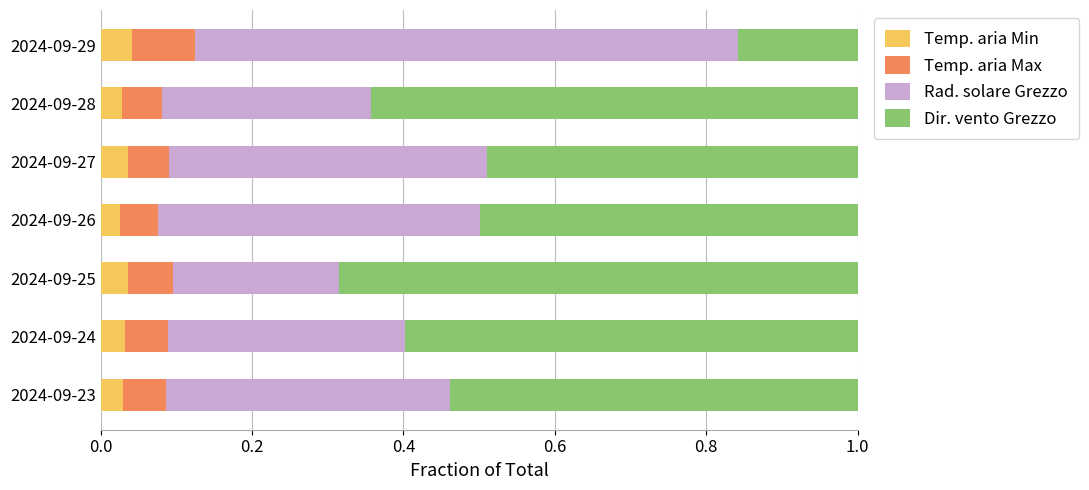

Count the Temp. aria Min values in the range 0 to 1.

7